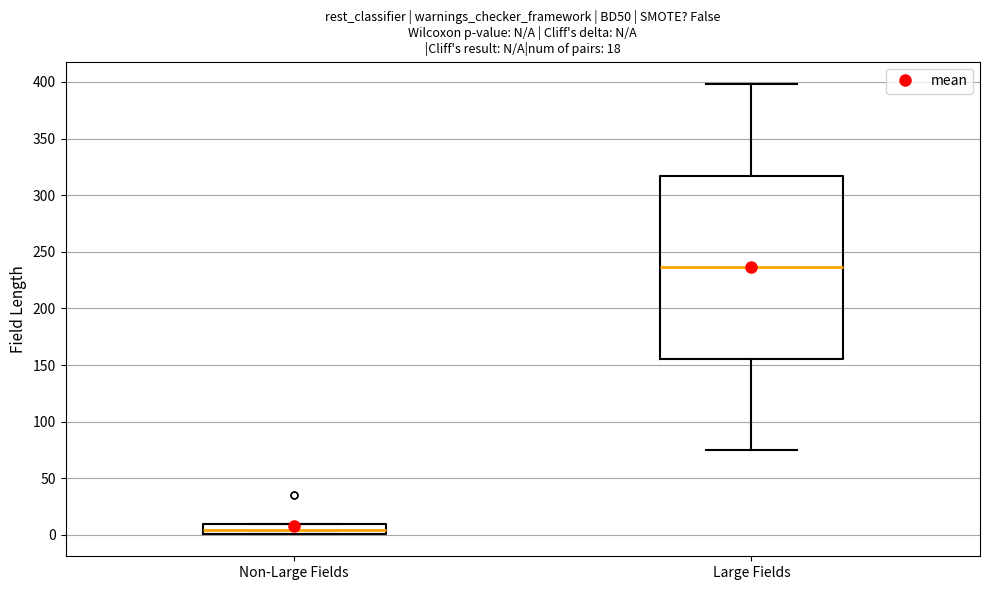

Which box's median line is the lowest?

Non-Large Fields